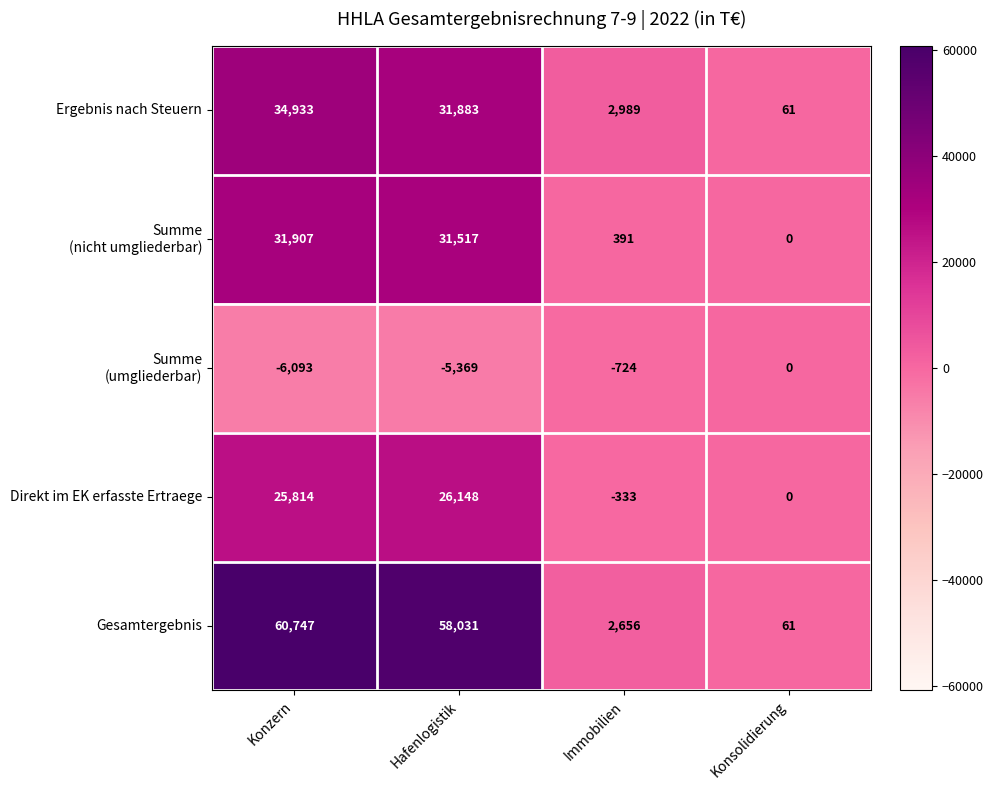

What is the difference between the second highest and minimum values in the Gesamtergebnis series?

57970